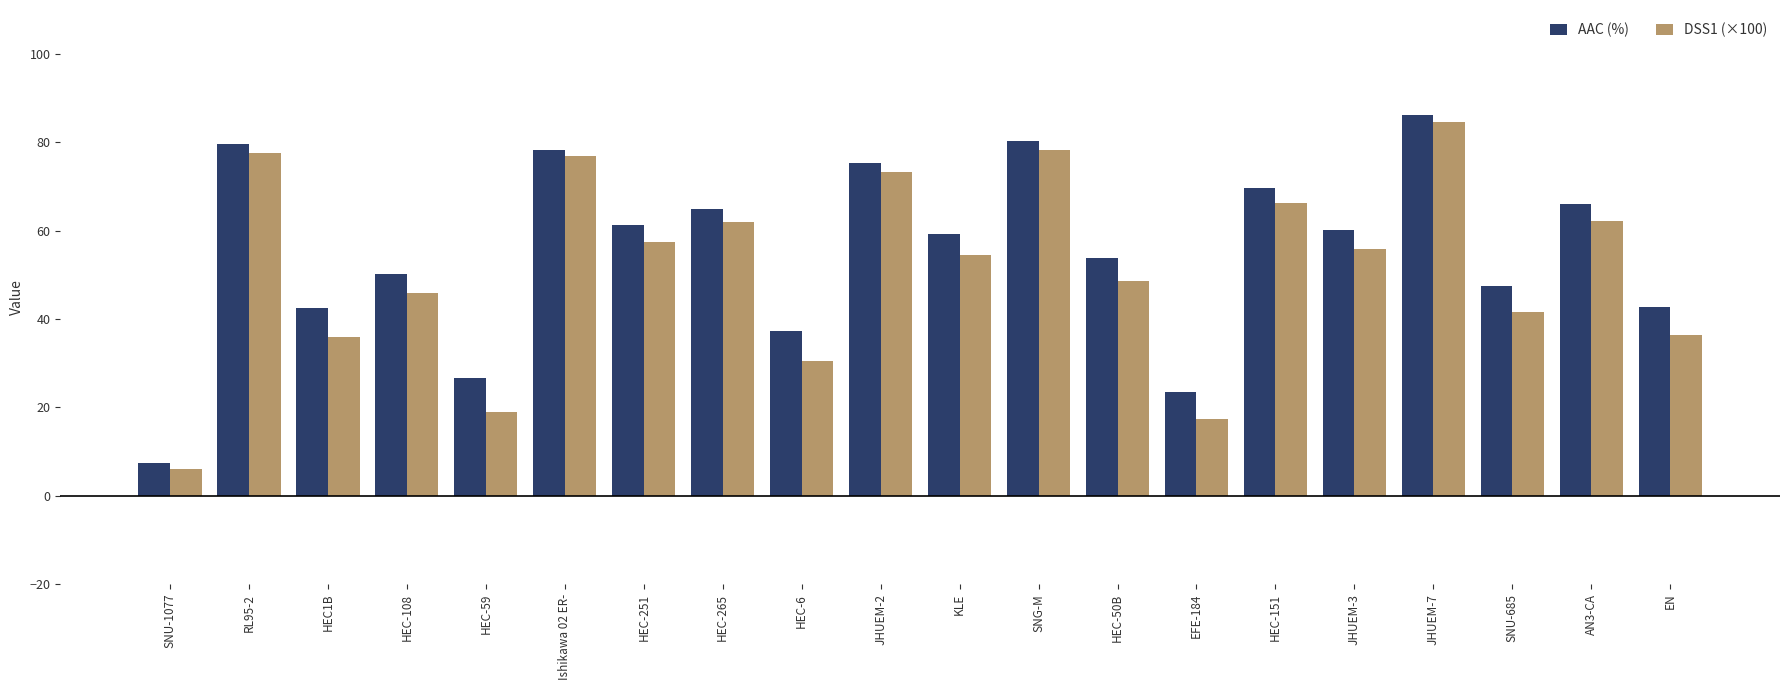

What is the label of the 6th bar from the left?

Ishikawa 02 ER-